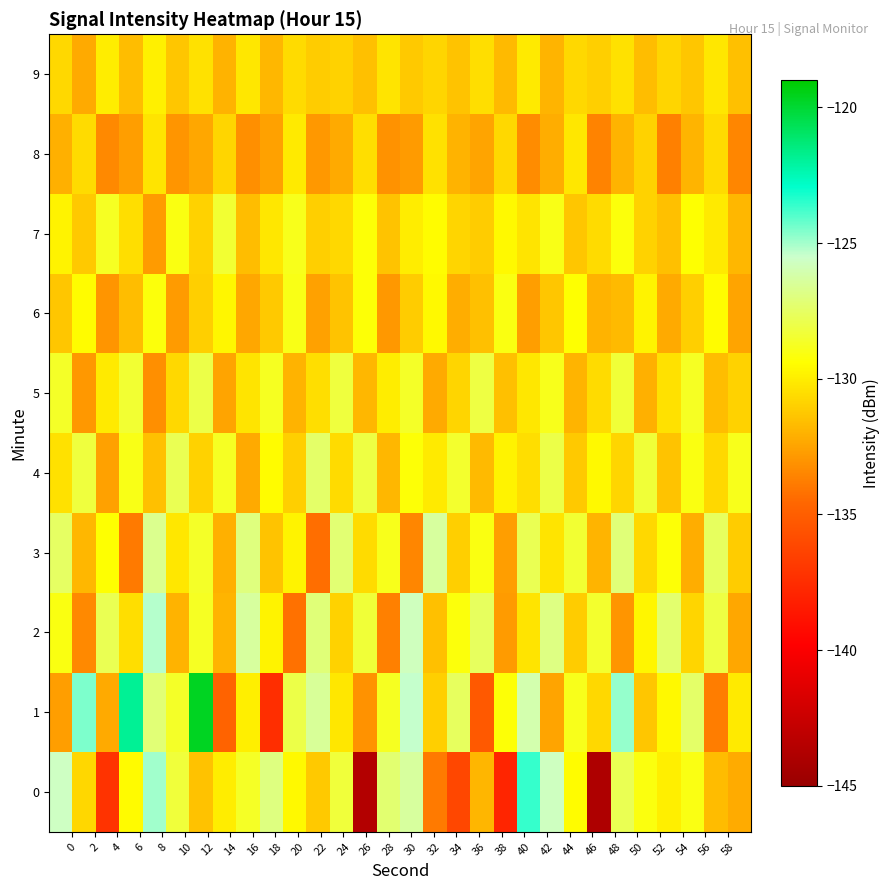

Reading left to right, extract all data points from this chart.

0: -125.7	-130.8	-137.1	-129.5	-124.9	-128.3	-131.5	-130.0	-128.7	-126.9	-129.6	-131.2	-128.3	-143.6	-127.2	-126.4	-133.9	-136.1	-131.9	-137.8	-123.6	-125.7	-129.5	-143.8	-127.8	-129.2	-129.9	-129.0	-131.7	-132.2
1: -132.7	-124.5	-132.3	-121.9	-127.2	-128.6	-119.7	-134.7	-130.0	-137.4	-128.0	-126.5	-130.2	-133.1	-128.8	-125.4	-131.0	-127.6	-135.2	-129.3	-126.1	-132.5	-128.9	-130.7	-124.8	-131.3	-129.6	-127.4	-133.8	-130.1
2: -129.1	-133.4	-127.8	-130.5	-125.2	-132.0	-128.7	-131.9	-126.4	-129.8	-134.2	-127.1	-130.9	-128.3	-133.7	-125.8	-131.5	-129.2	-127.6	-132.8	-130.3	-126.9	-131.1	-128.5	-133.0	-129.7	-127.3	-130.8	-128.1	-132.4
3: -127.5	-131.8	-129.4	-133.9	-126.7	-130.2	-128.6	-132.1	-127.0	-131.4	-129.8	-134.3	-127.2	-130.6	-128.9	-133.5	-126.4	-131.0	-129.1	-132.7	-127.8	-130.3	-128.4	-131.9	-127.1	-130.7	-129.3	-132.2	-127.6	-131.1
4: -130.4	-128.2	-132.6	-129.0	-131.5	-127.8	-130.9	-128.7	-132.3	-129.5	-131.0	-127.4	-130.6	-128.1	-131.8	-129.3	-130.1	-128.5	-131.7	-129.8	-130.5	-128.0	-131.2	-129.6	-130.8	-128.3	-131.4	-129.1	-130.7	-128.9
5: -128.6	-132.9	-130.1	-128.4	-133.2	-130.7	-128.0	-132.5	-130.3	-128.8	-132.0	-130.5	-128.2	-131.8	-130.0	-128.6	-132.3	-130.8	-128.1	-131.5	-130.2	-128.9	-131.9	-130.6	-128.3	-132.1	-130.4	-128.7	-131.6	-130.9
6: -131.3	-129.5	-133.0	-131.6	-129.2	-132.8	-131.0	-129.7	-132.4	-131.2	-129.0	-132.6	-131.4	-129.3	-132.9	-131.1	-129.6	-132.2	-131.5	-129.1	-132.7	-131.3	-129.4	-132.0	-131.7	-129.8	-132.3	-131.0	-129.5	-132.5
7: -129.8	-131.2	-128.7	-130.5	-132.8	-129.1	-130.9	-128.4	-131.6	-130.2	-128.9	-131.0	-130.7	-129.3	-131.4	-130.0	-129.5	-130.8	-131.1	-129.6	-130.3	-129.0	-131.3	-130.6	-129.2	-130.9	-131.5	-129.4	-130.1	-131.8
8: -132.1	-130.6	-133.4	-132.7	-130.3	-133.0	-132.4	-130.8	-133.2	-132.6	-130.1	-132.9	-132.3	-130.5	-133.1	-132.8	-130.4	-132.0	-132.5	-130.7	-133.3	-132.2	-130.2	-133.6	-132.0	-130.9	-133.7	-131.9	-130.6	-133.5
9: -130.7	-132.3	-130.0	-131.6	-129.9	-131.3	-130.4	-132.0	-130.2	-131.8	-130.6	-131.1	-130.9	-131.5	-130.3	-131.2	-130.8	-131.4	-130.5	-131.7	-130.1	-131.9	-130.7	-131.0	-130.4	-131.6	-130.8	-131.3	-130.2	-131.5